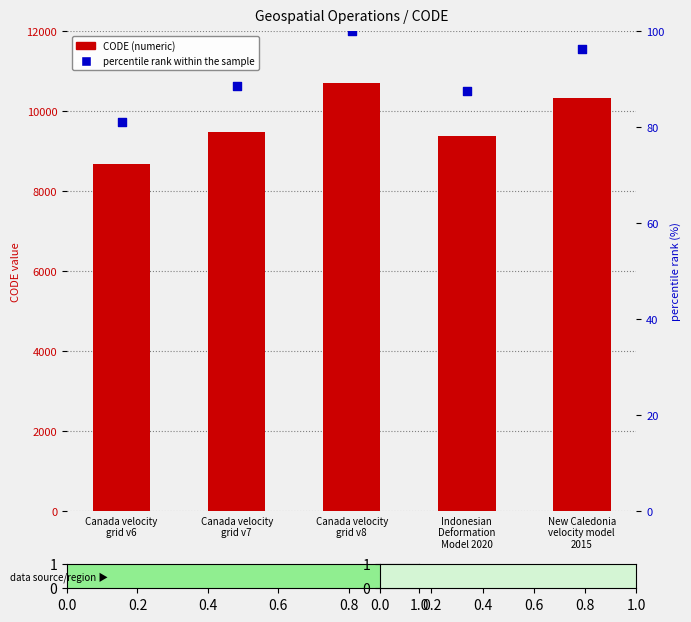

At how many categories does at least one series exceed 8178?

5